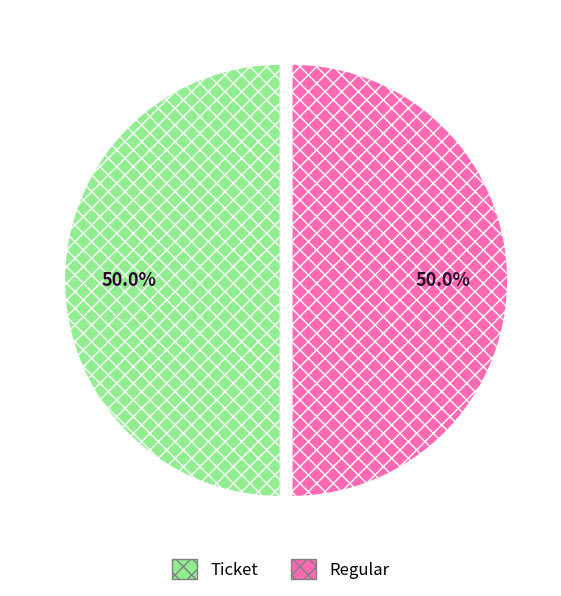

Approximately how many times larger is the value at Ticket compared to Regular?

1.0